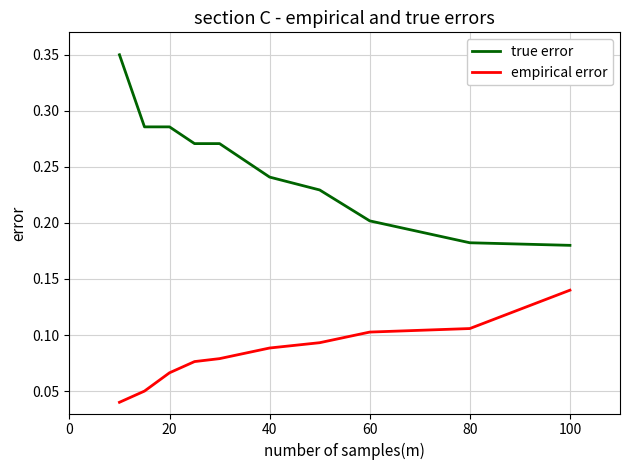

Which series has the largest range (max minus min)?

true error